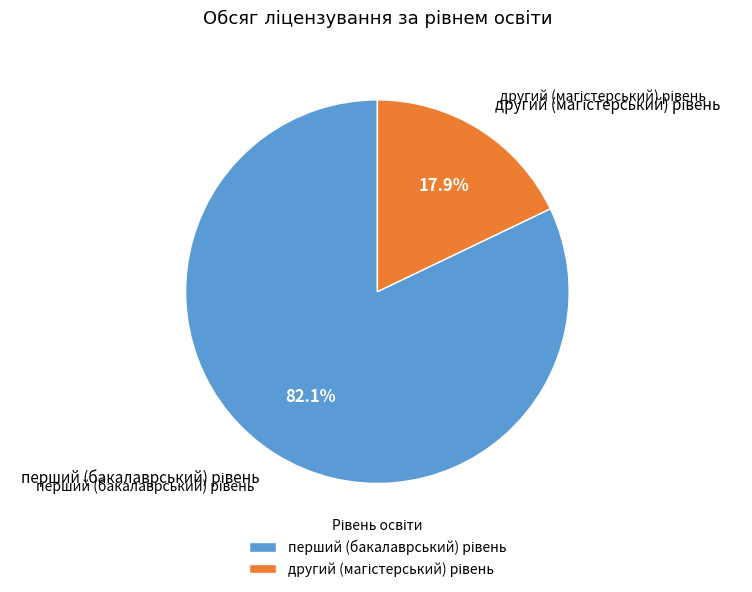

Which has a higher value, другий (магістерський) рівень or перший (бакалаврський) рівень?

перший (бакалаврський) рівень